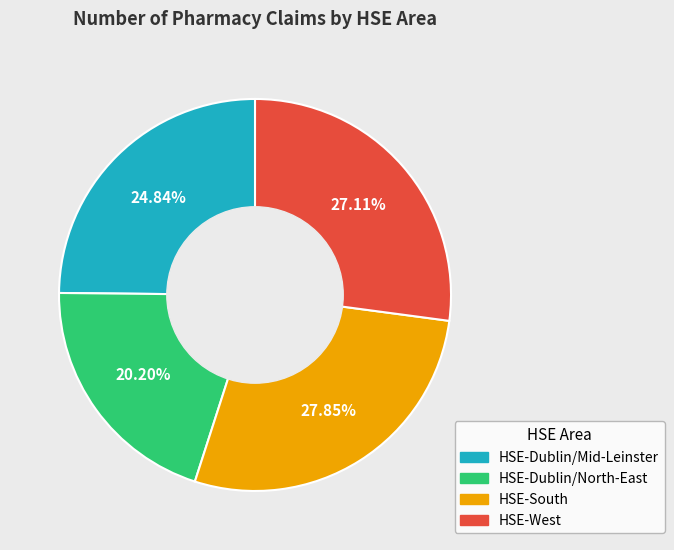

Rank the categories by value from lowest to highest.

HSE-Dublin/North-East, HSE-Dublin/Mid-Leinster, HSE-West, HSE-South